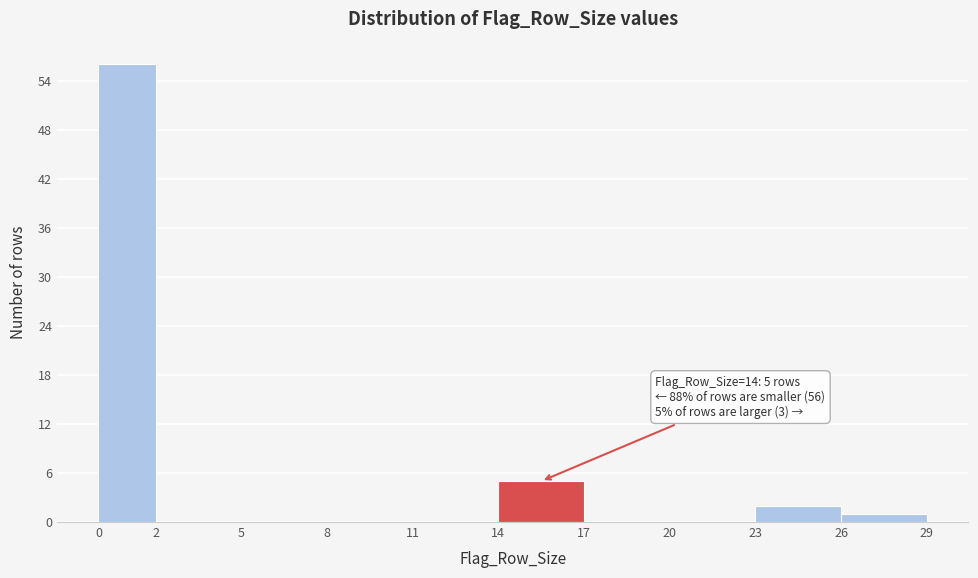

Which range on the x-axis has the tallest bar?

0 to 2